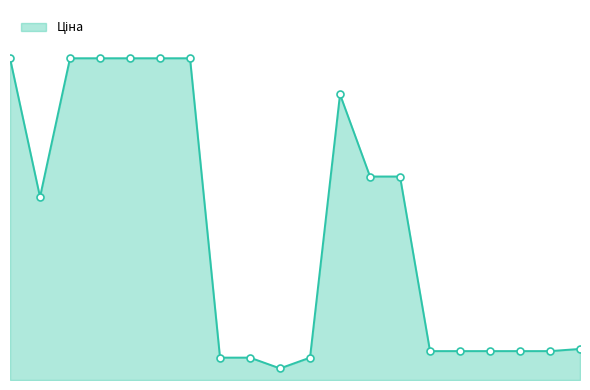

Does the chart have visible grid lines?

No